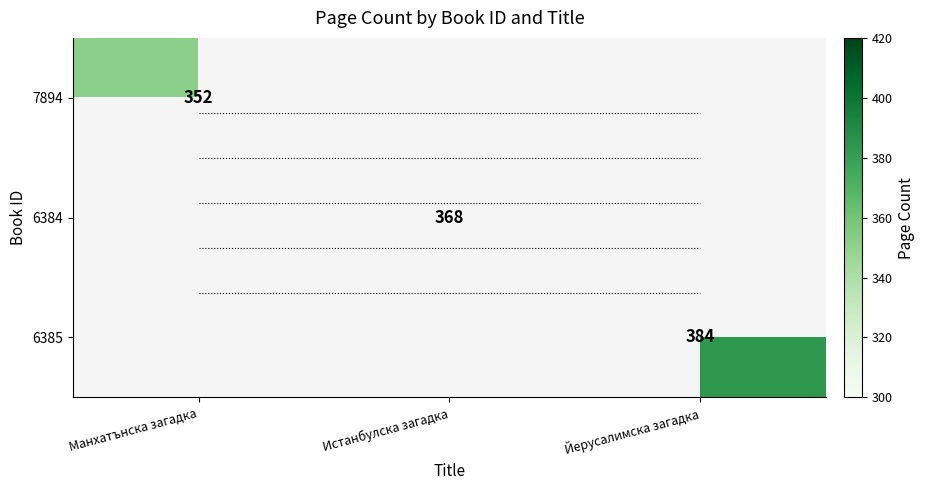

At how many categories does at least one series exceed 353?

2